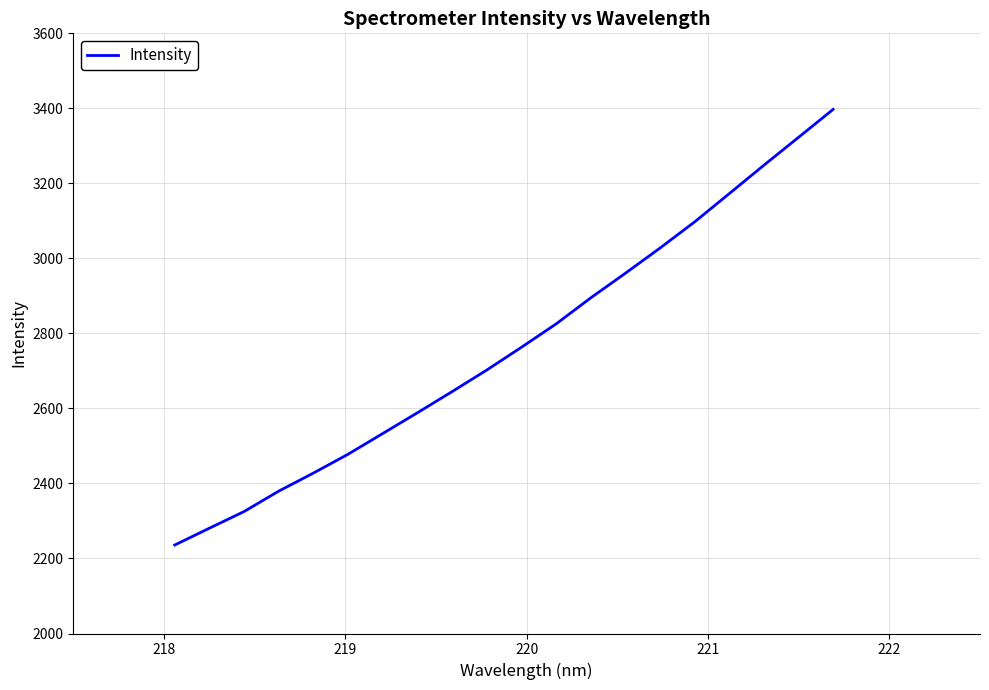

Count the number of categories in the chart.

20